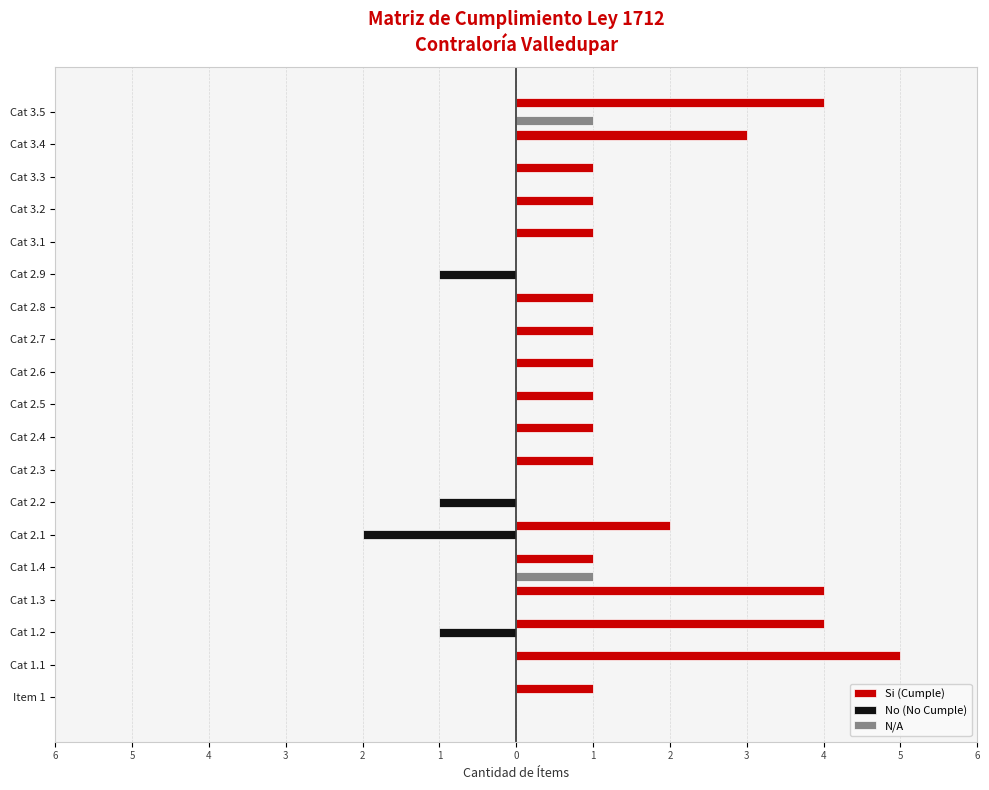

What are all the series names shown in the legend?

Si (Cumple), No (No Cumple), N/A